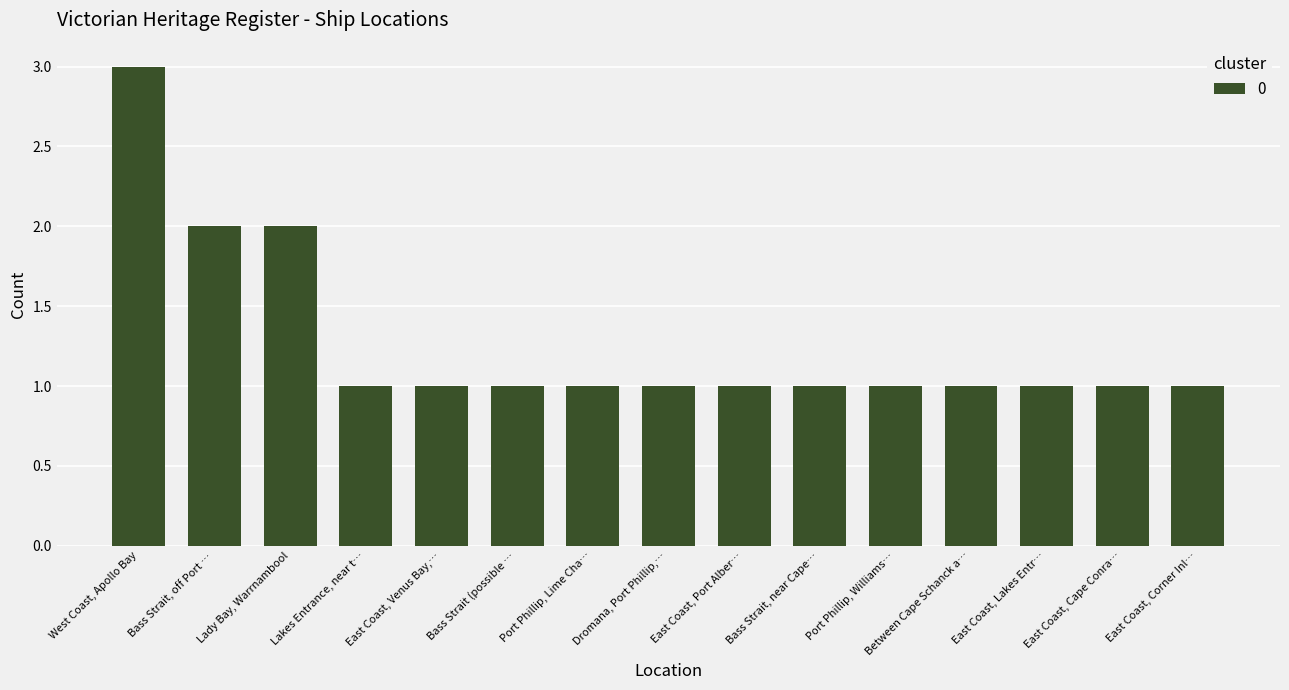

What is the sum of all values?

19